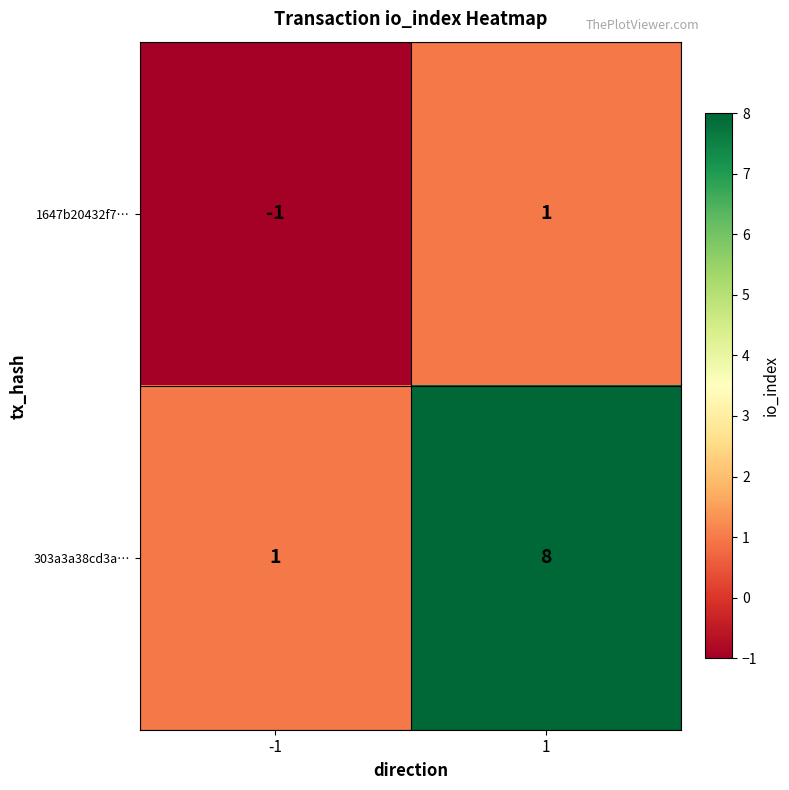

True or false: 303a3a38cd3a… has a value of 5 at 1.

False